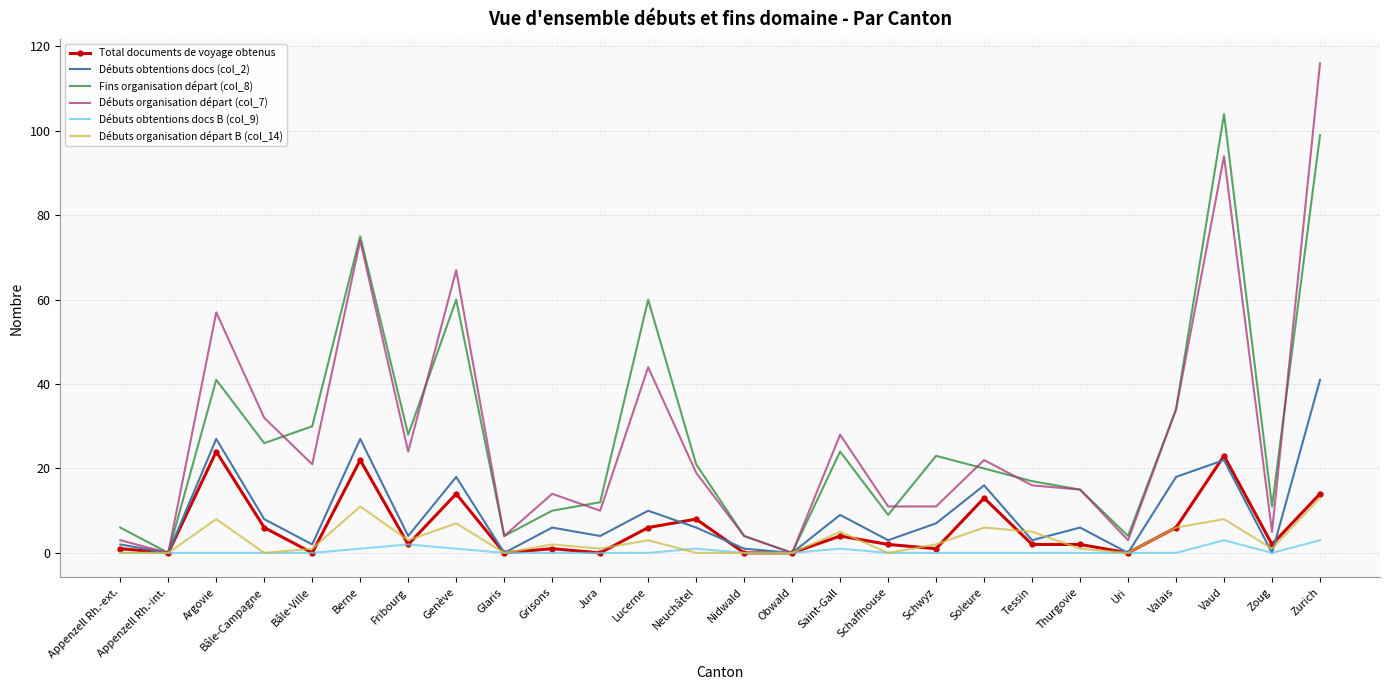

What are all the series names shown in the legend?

Total documents de voyage obtenus, Débuts obtentions docs (col_2), Fins organisation départ (col_8), Débuts organisation départ (col_7), Débuts obtentions docs B (col_9), Débuts organisation départ B (col_14)